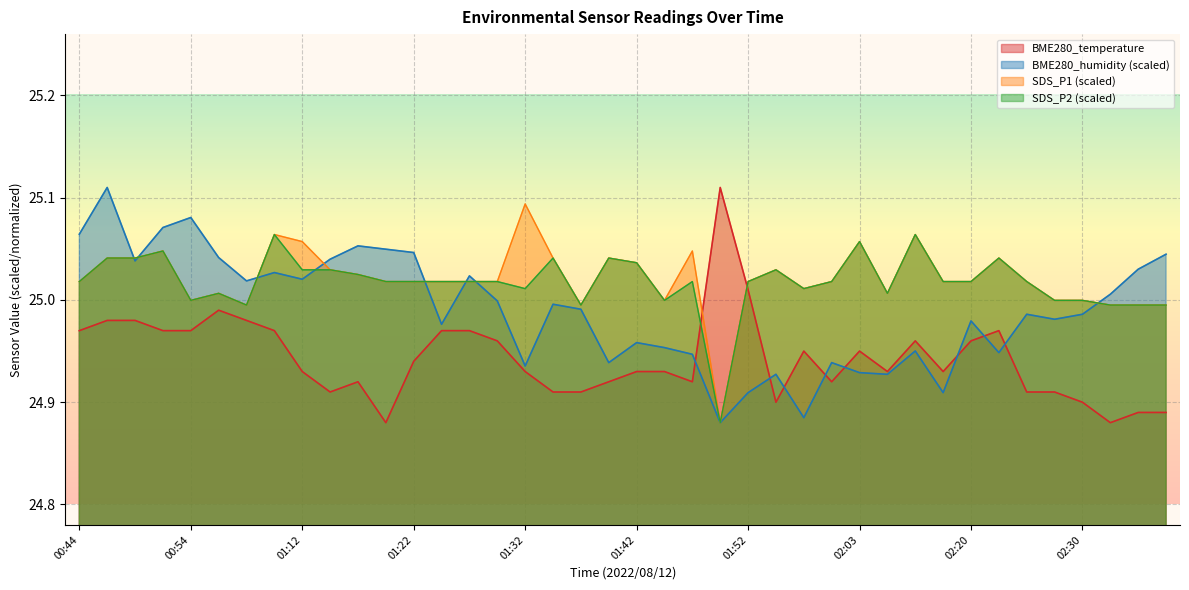

What value does the BME280_temperature series have at 02:20?

25.0